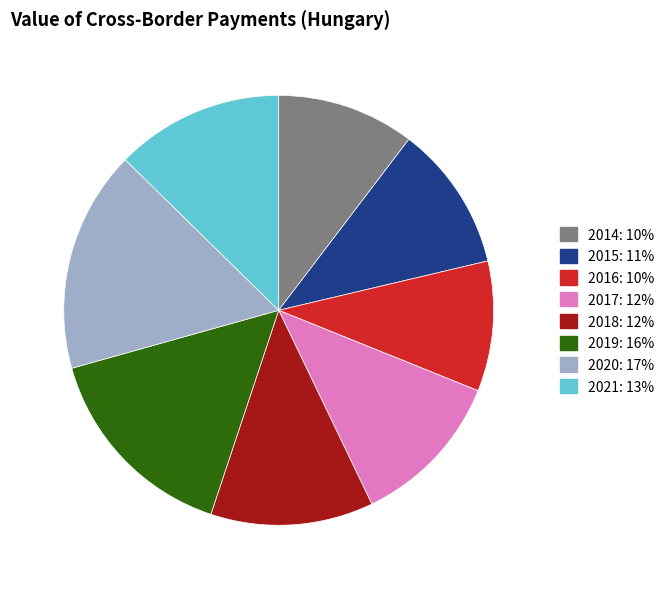

Combined, do 2020 and 2017 account for over 50%?

No